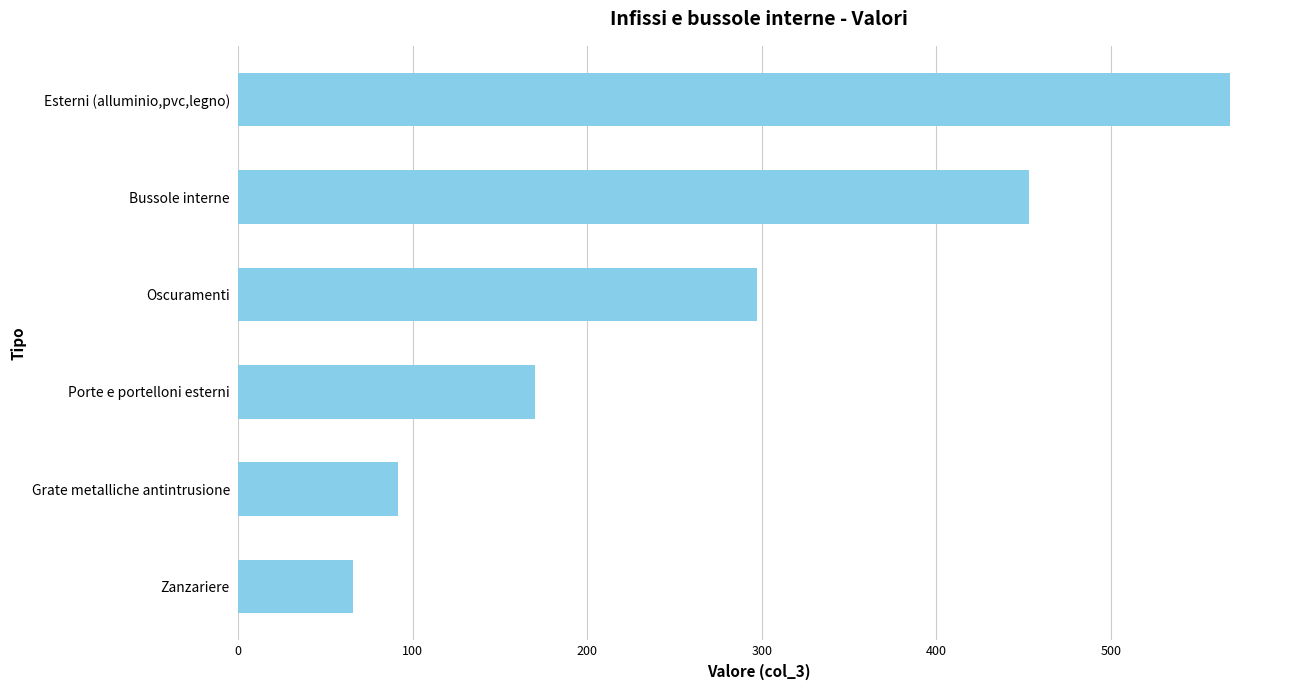

Reading top to bottom, extract all data points from this chart.

Esterni (alluminio,pvc,legno)=568.6	Bussole interne=453.0	Oscuramenti=297.1	Porte e portelloni esterni=170.3	Grate metalliche antintrusione=91.3	Zanzariere=66.0